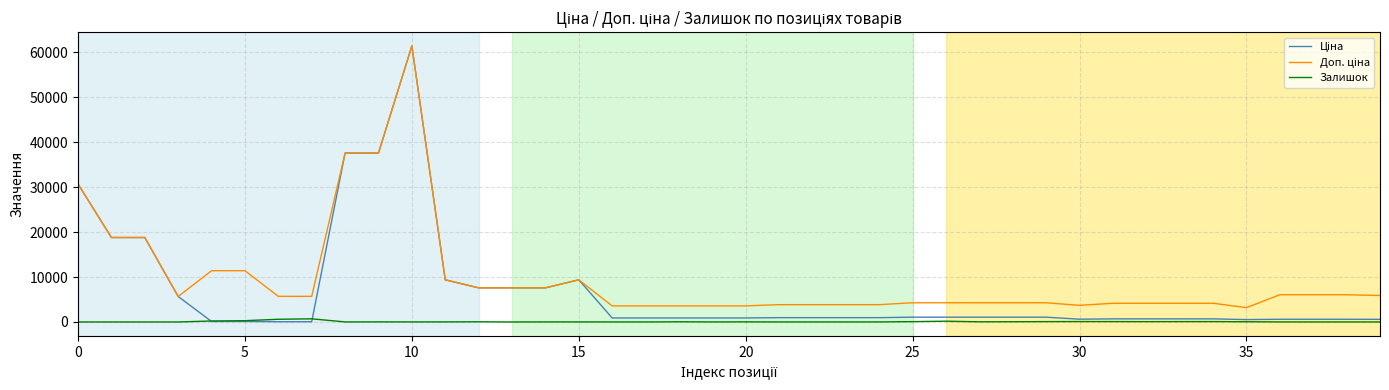

What is the greatest value displayed?

61434.3